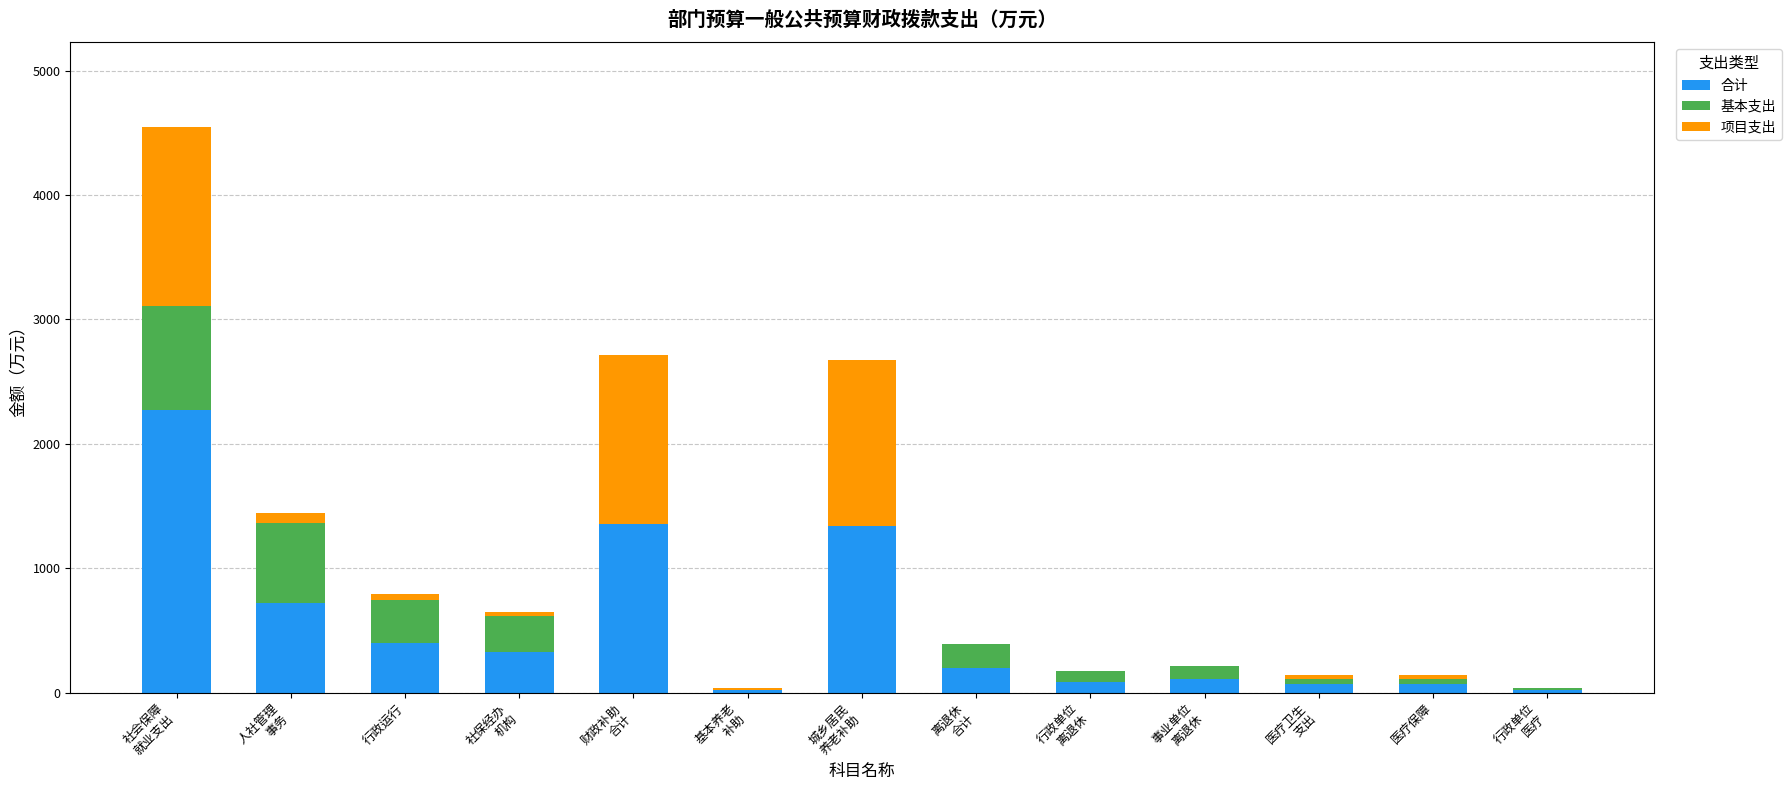

What is the highest value of the 合计 series?

2274.2